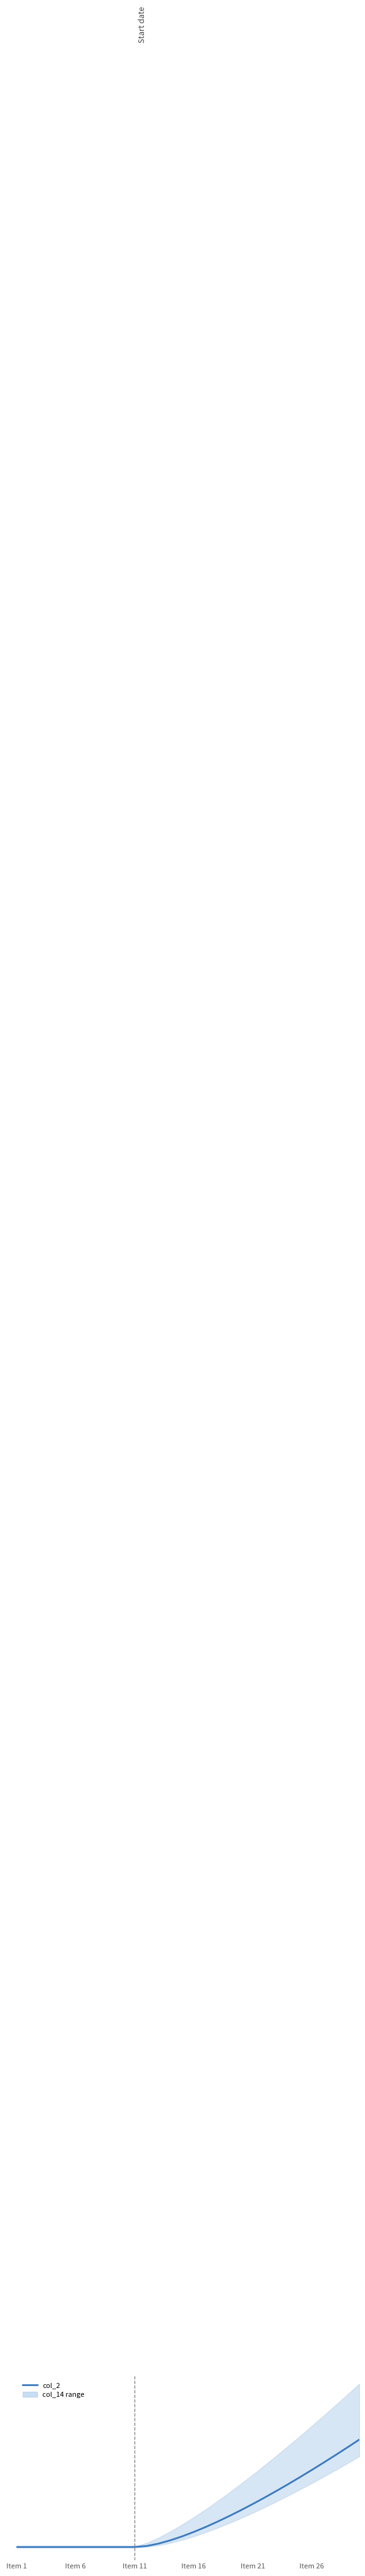

What is the difference between the maximum and minimum values?

8.0